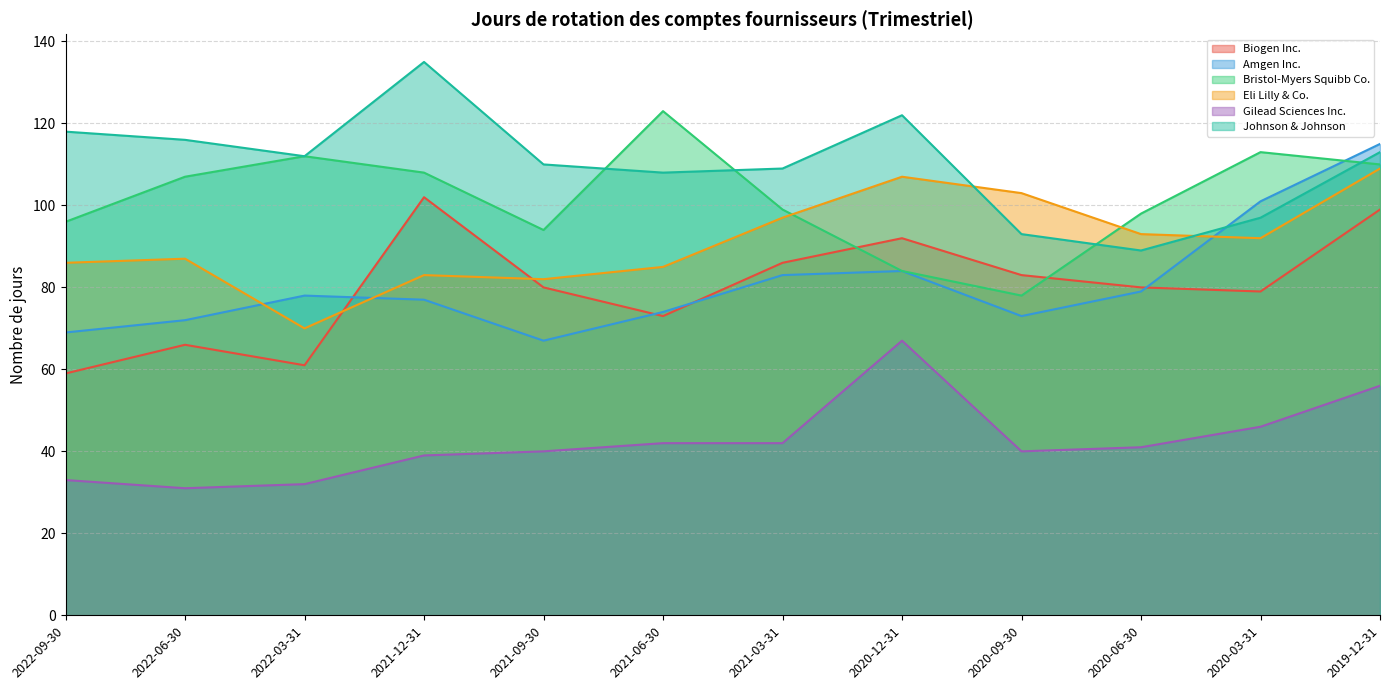

What is the smallest value displayed?

31